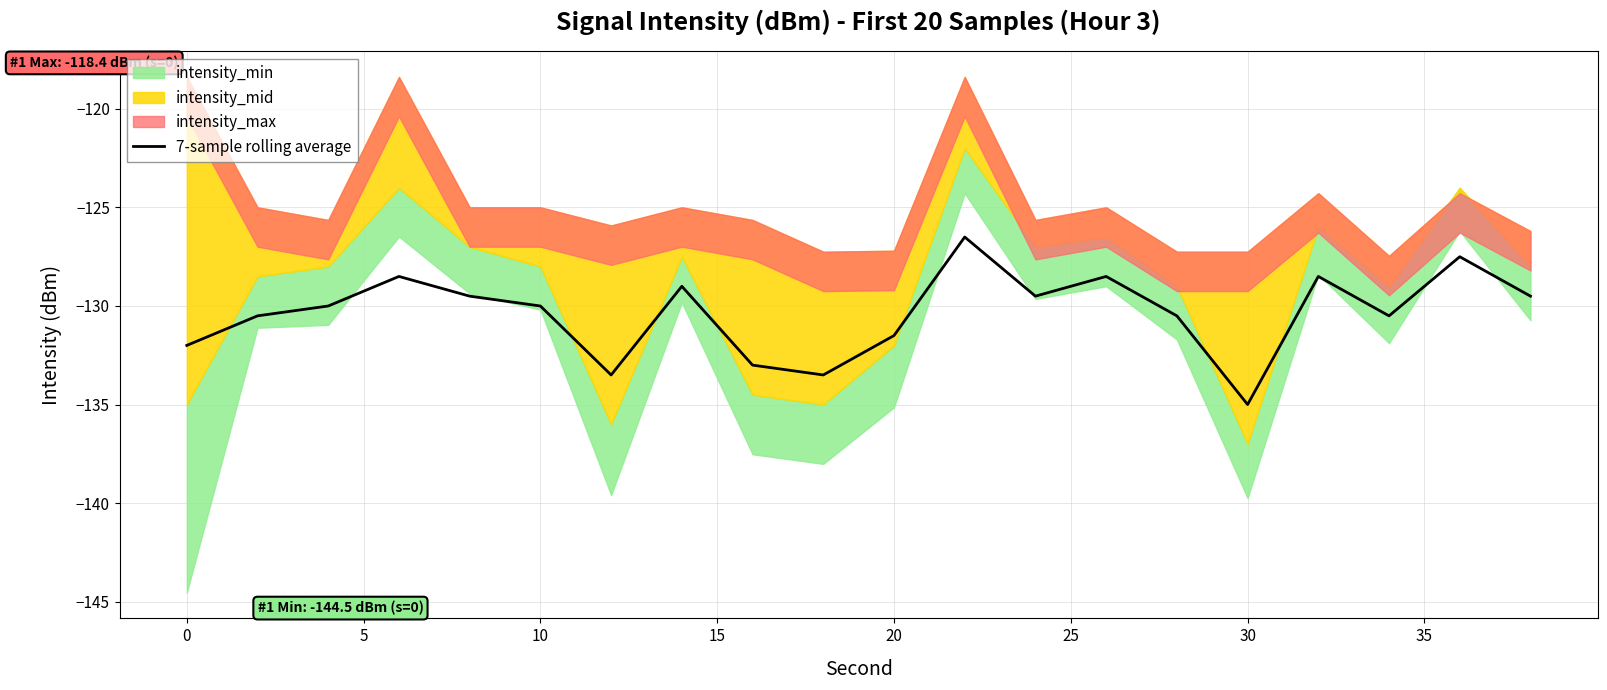

What is the maximum value for 7-sample rolling average?

-126.5